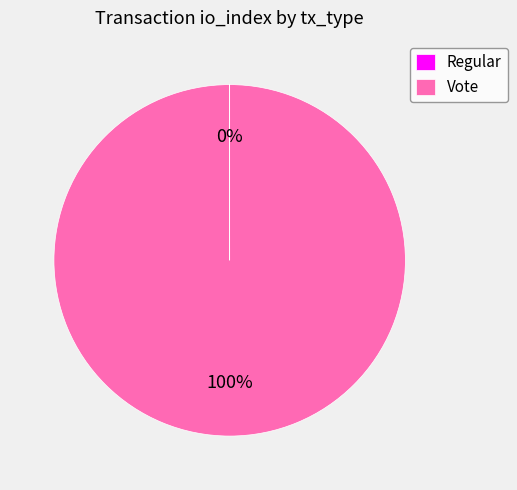

Does any single category account for the majority?

Yes